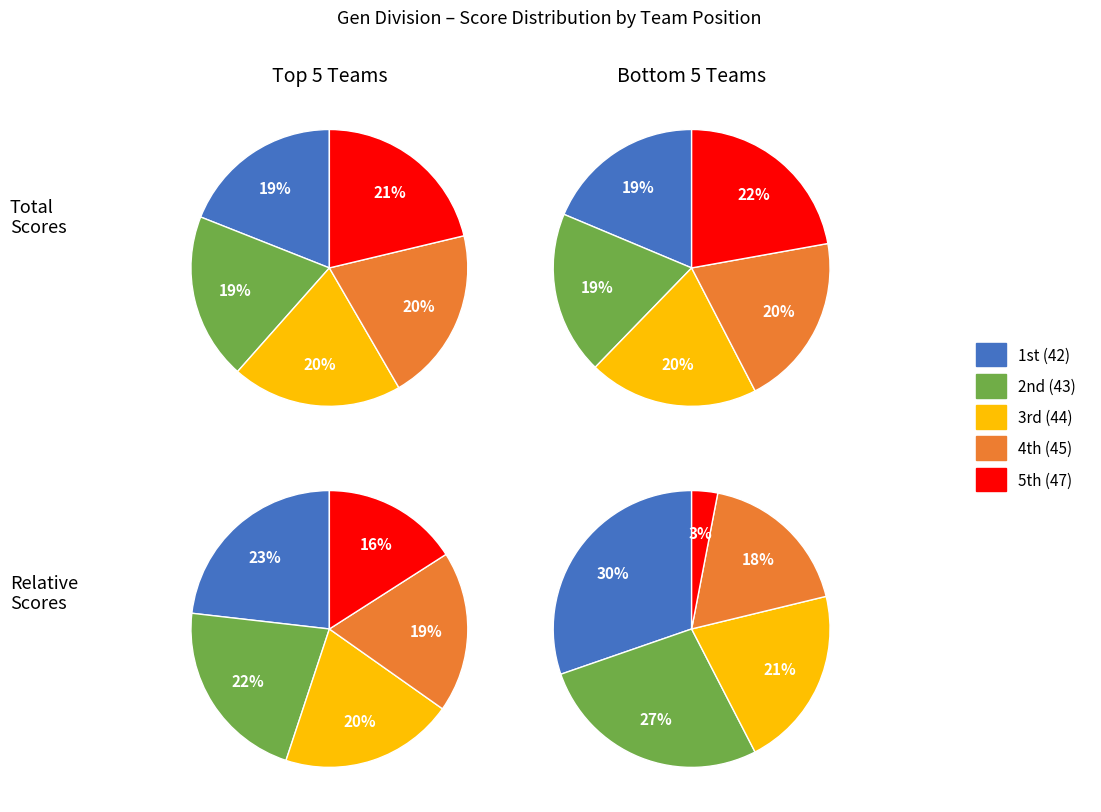

Is 4 the majority of the pie?

No